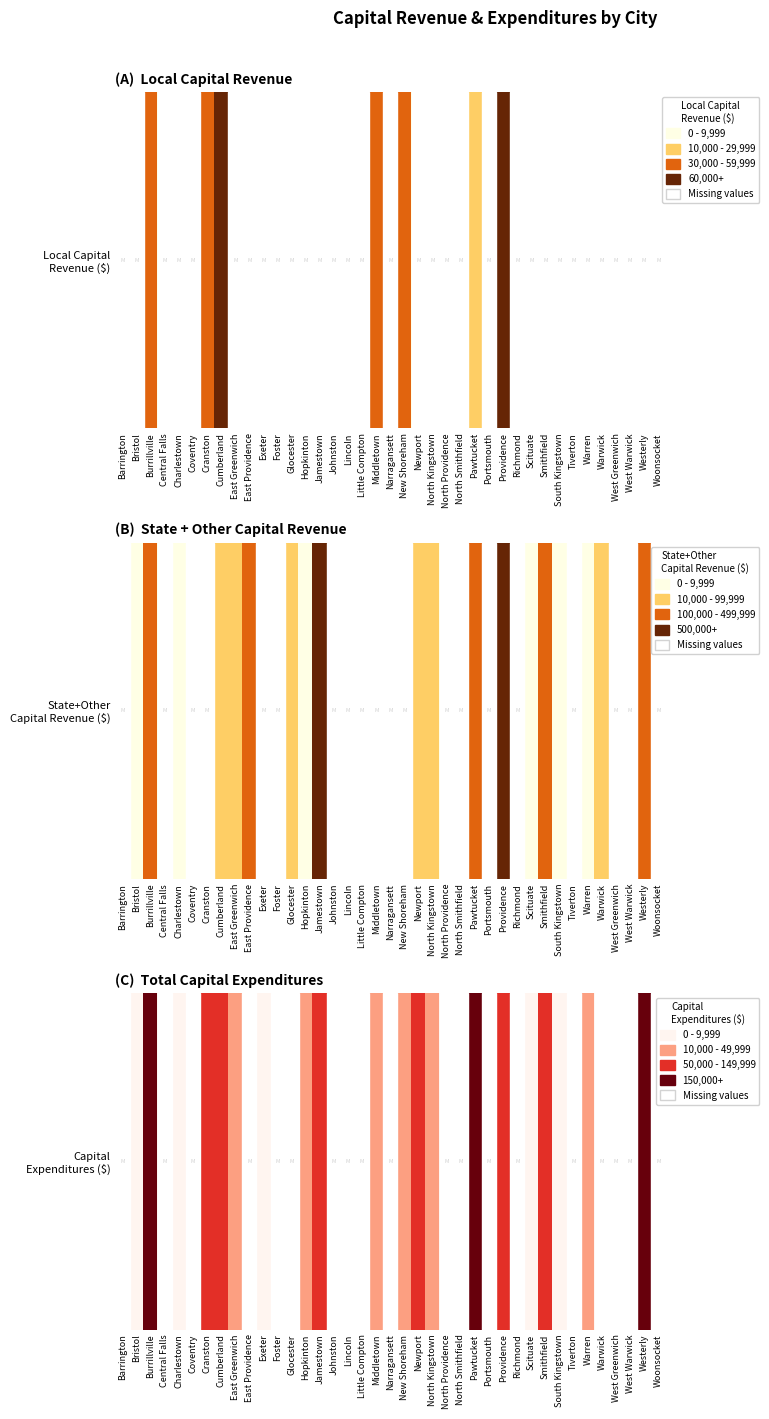

The value at Foster is 0. True or false?

True